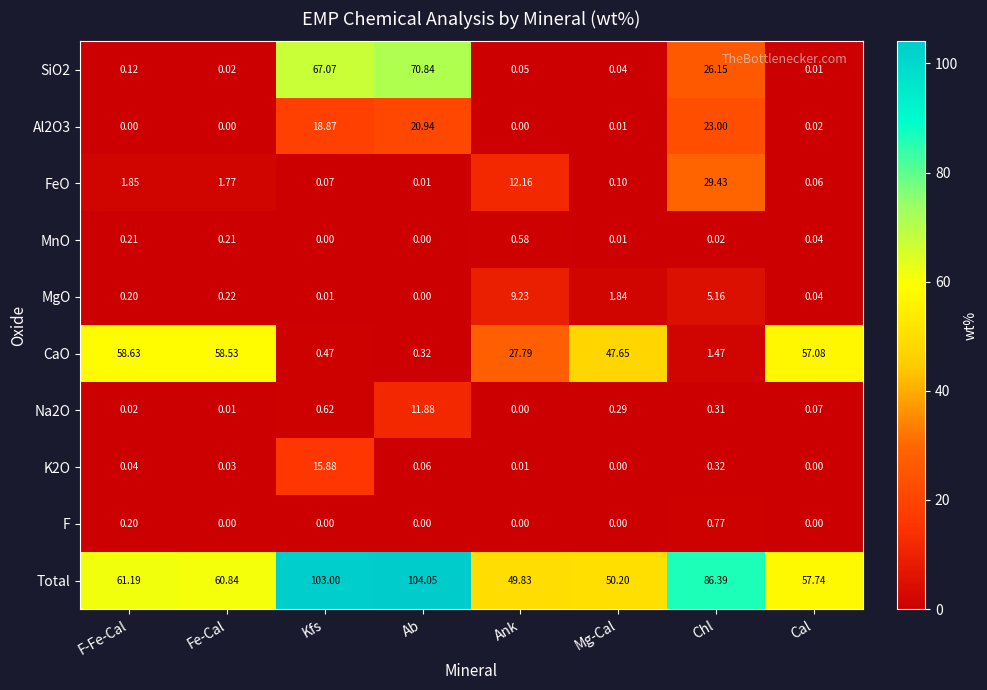

What is the total value across all series at F-Fe-Cal?

122.5